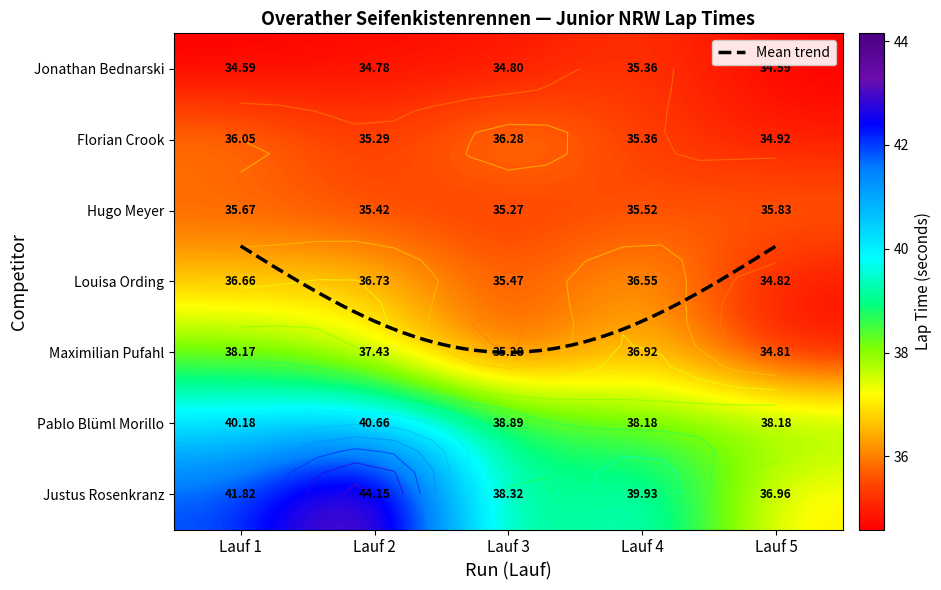

What is the greatest value displayed?

44.1